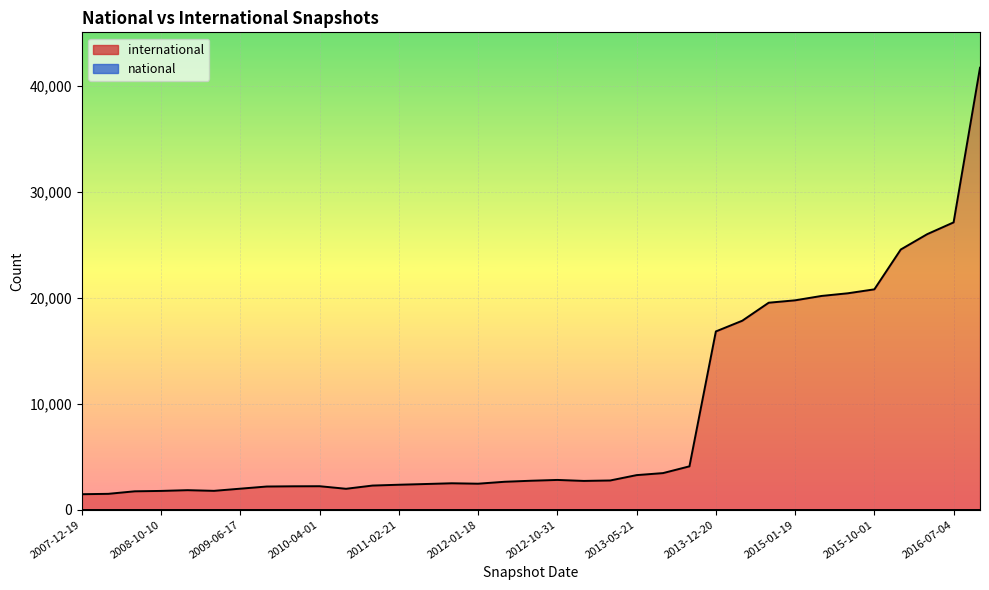

How many lines are shown in the chart?

2